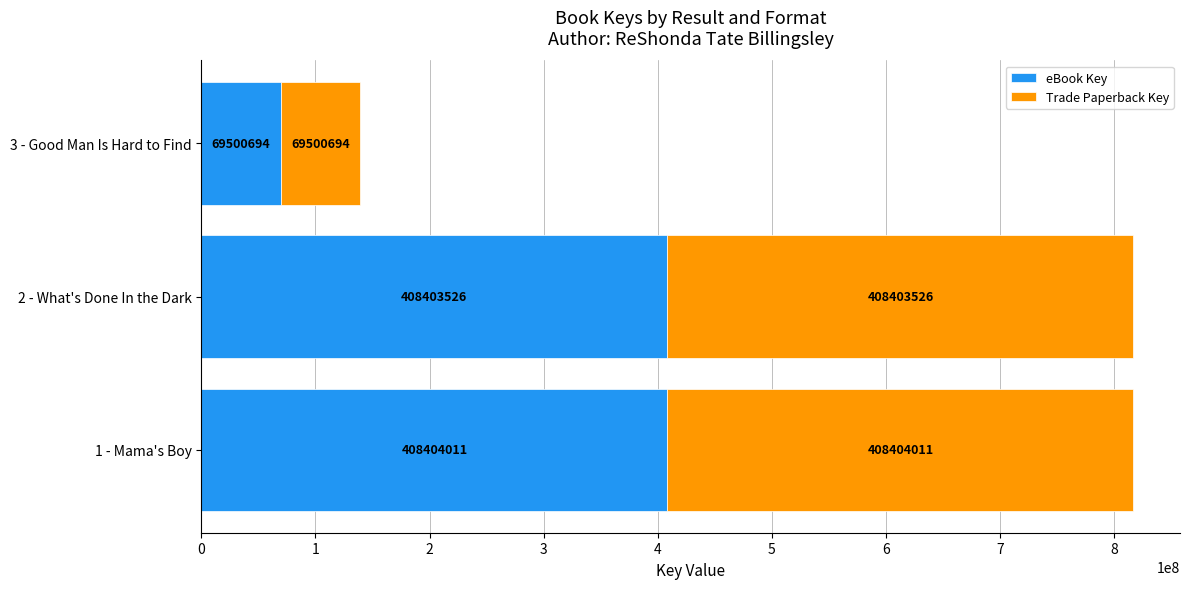

At which label does eBook Key reach its peak?

1 - Mama's Boy